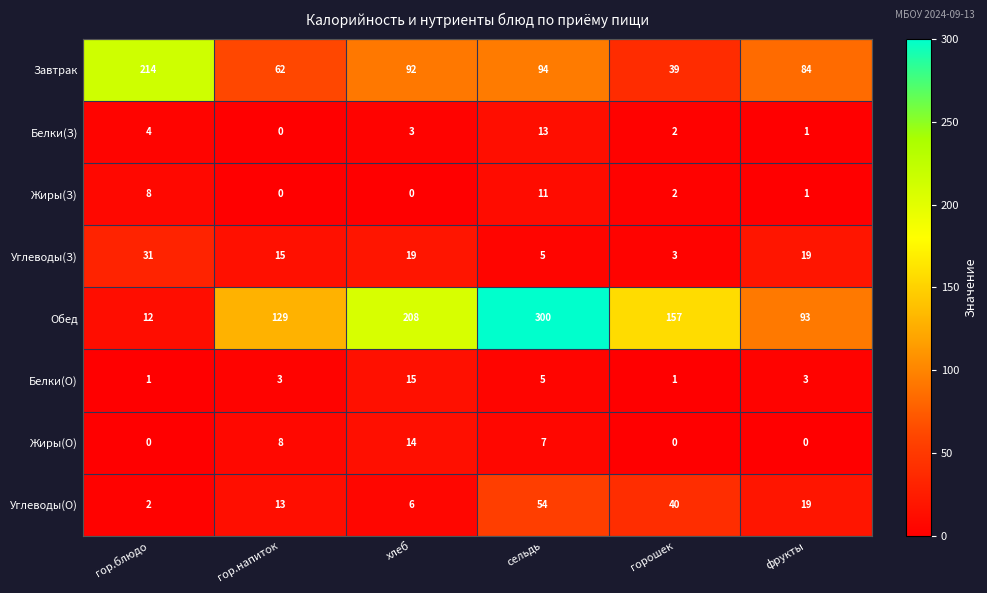

What is the difference between the highest and lowest values at гор.напиток?

129